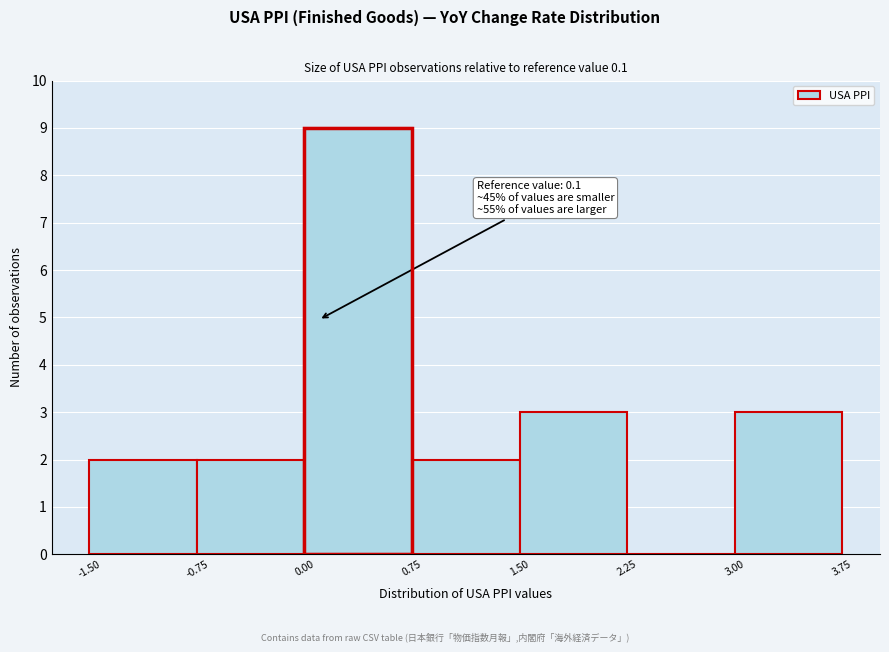

Which range on the x-axis has the tallest bar?

0.00 to 0.75